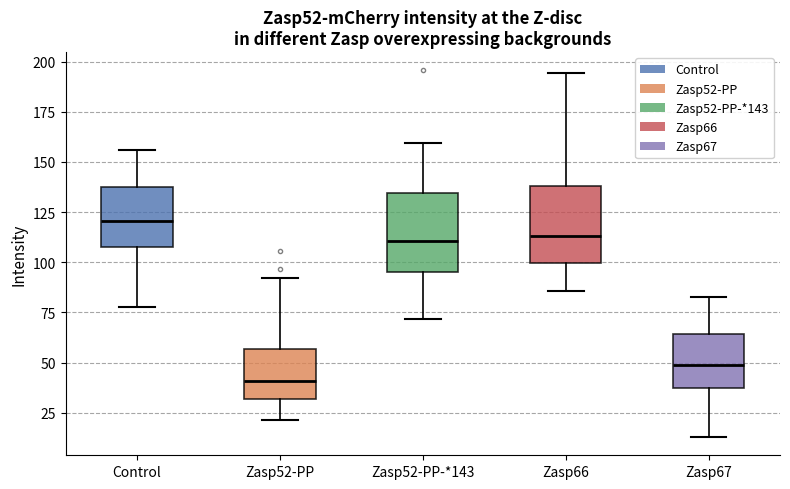

Reading left to right, read every box against the y-axis: the position of its median line, the range the box covers, and the ends of its whiskers. The values are not printed on the chart, so give them approximately, as read against the axis.

Control: median 120, box 110 to 140, whiskers 80 to 155
Zasp52-PP: median 40, box 30 to 55, whiskers 20 to 90
Zasp52-PP-*143: median 110, box 95 to 135, whiskers 70 to 160
Zasp66: median 115, box 100 to 140, whiskers 85 to 195
Zasp67: median 50, box 35 to 65, whiskers 15 to 85